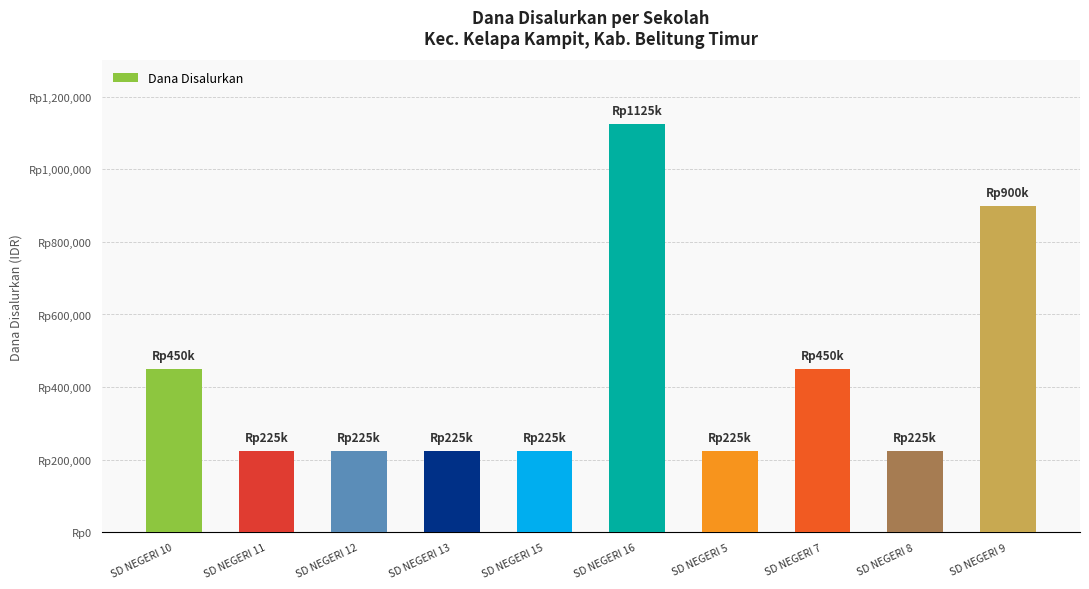

Are the bars horizontal?

No